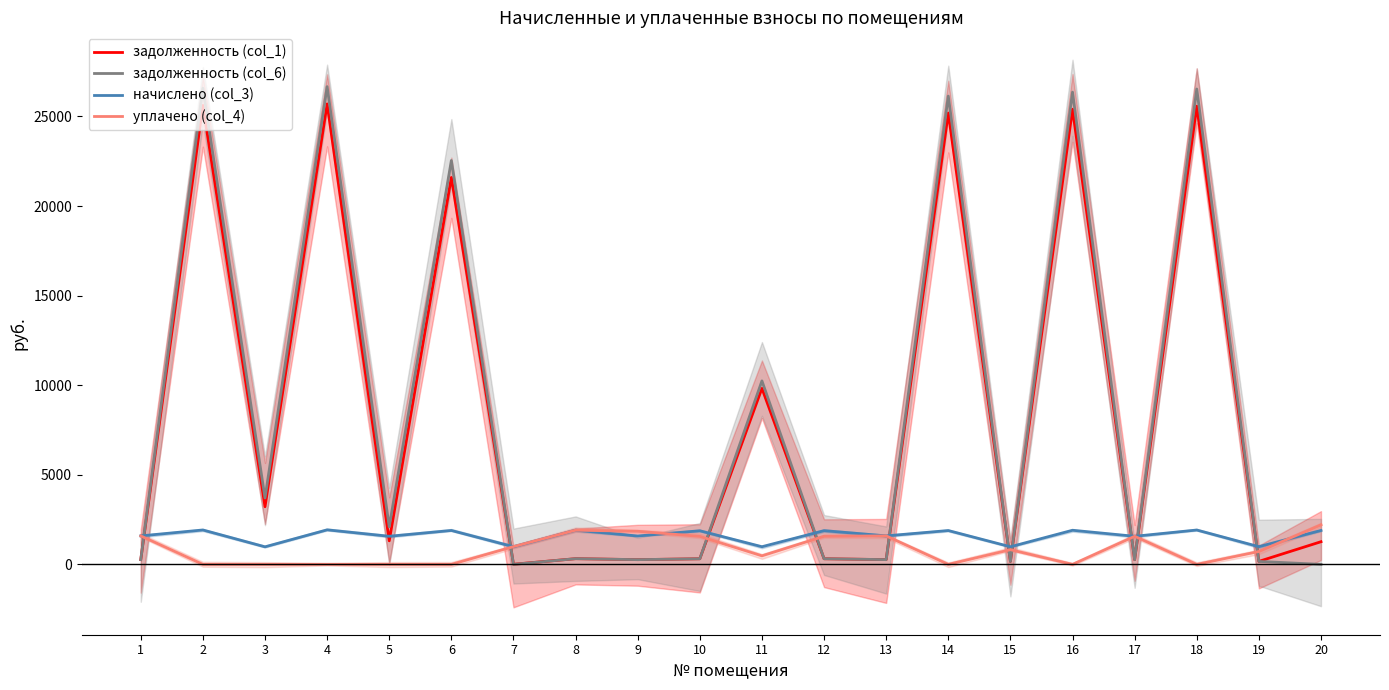

At 11, list the series in order from smallest to largest.

уплачено (col_4), начислено (col_3), задолженность (col_1), задолженность (col_6)